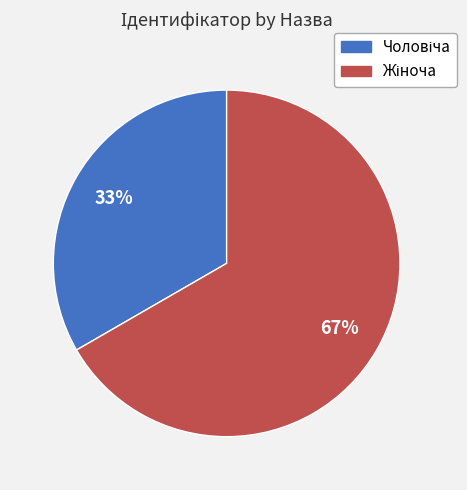

Is there a majority slice in this chart?

Yes